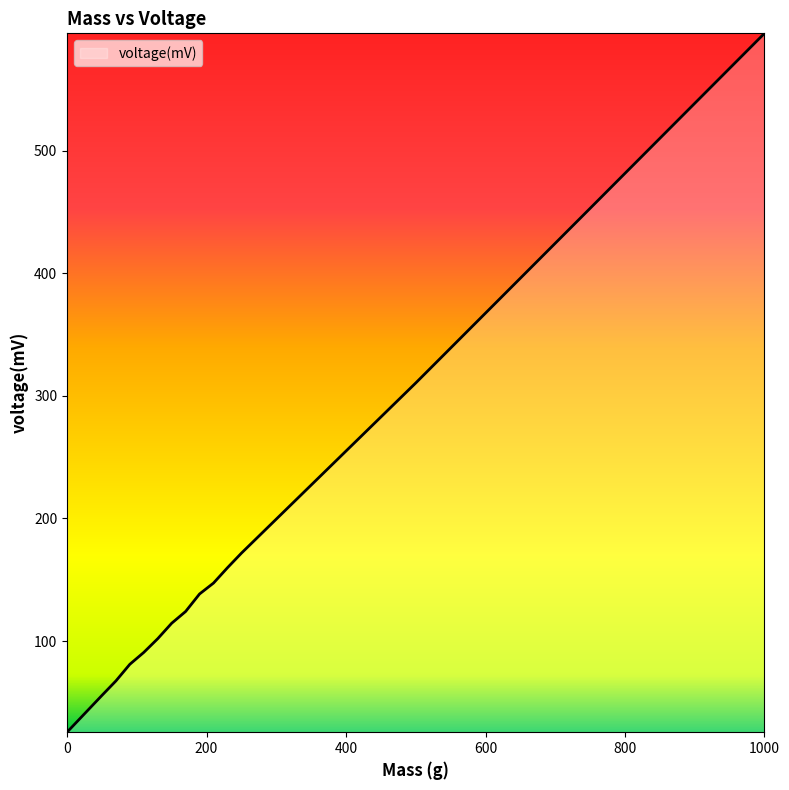

What is the minimum value shown in the chart?

25.6